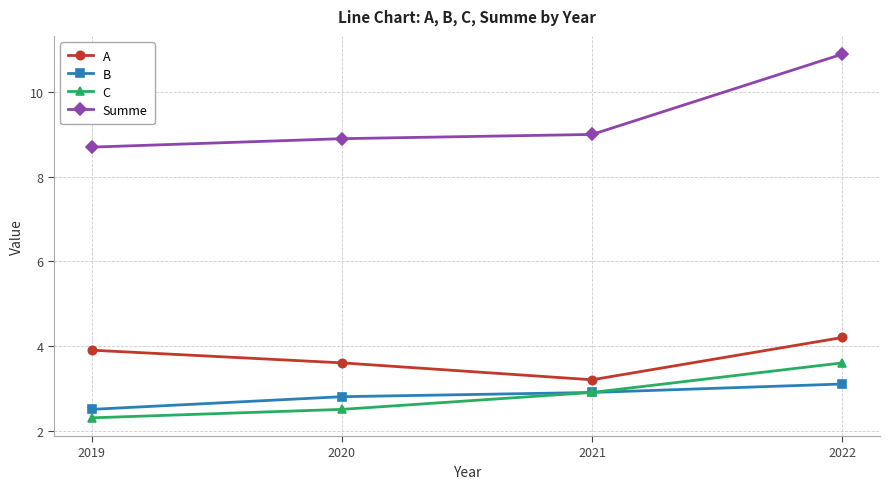

What is the value of the Summe point at the 2nd from the left?

8.9